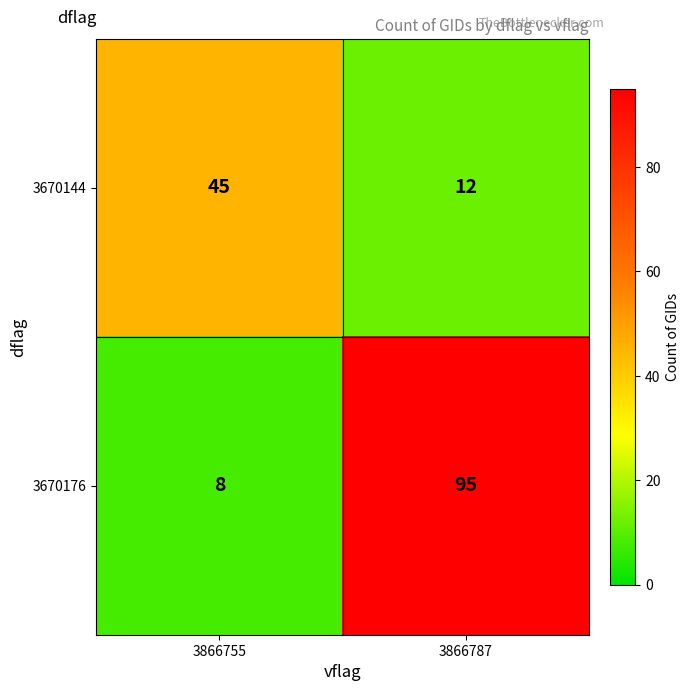

Reading left to right, extract all data points from this chart.

3670144: 45	12
3670176: 8	95